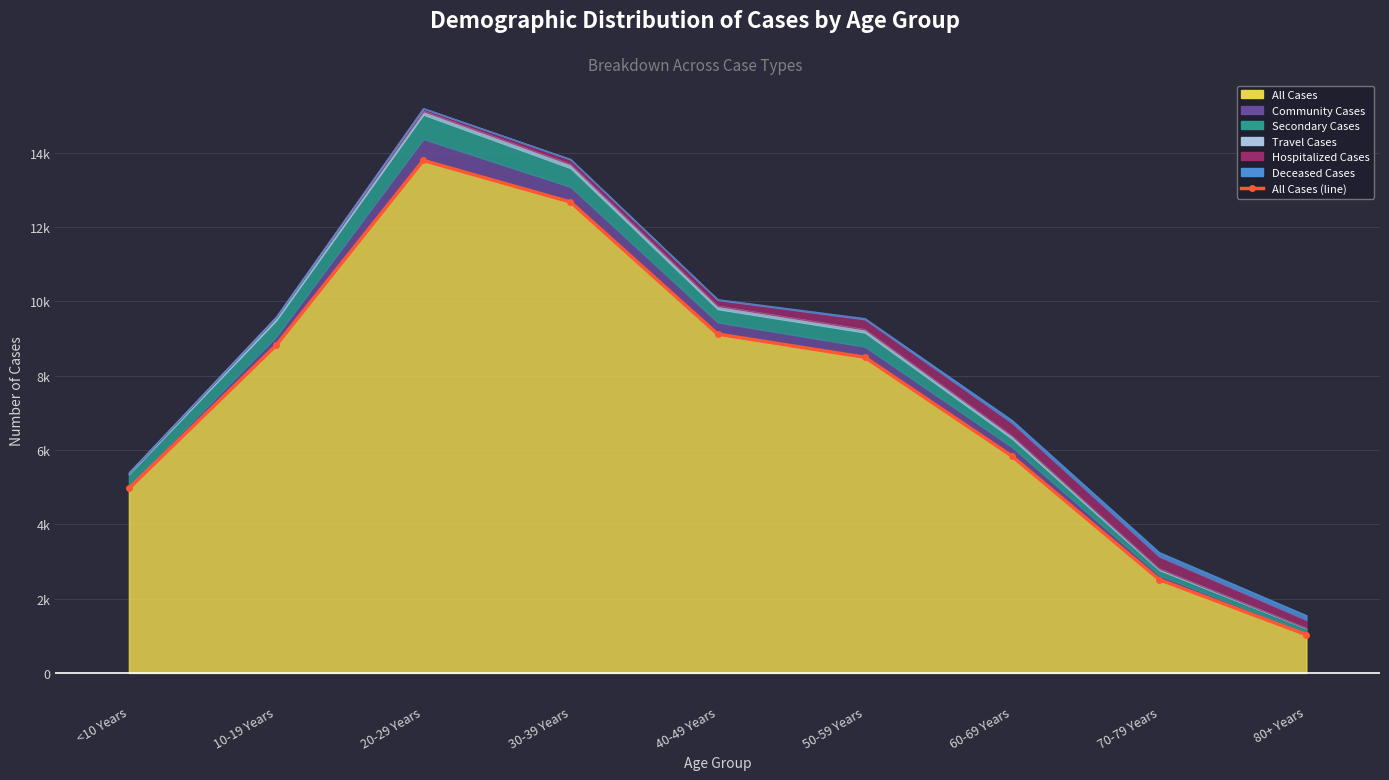

What is the average value?

7472